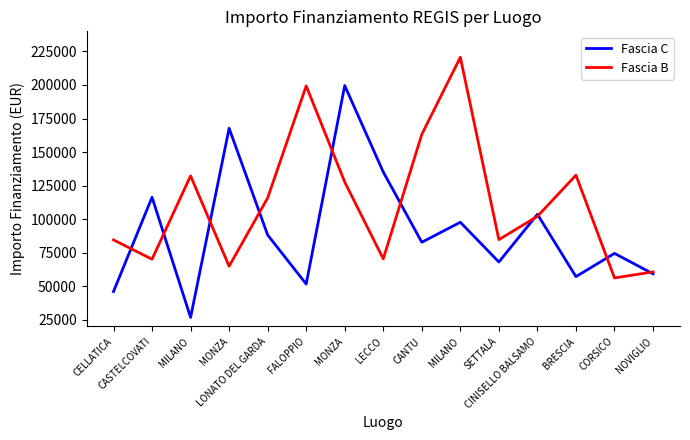

Is it true that Fascia B equals 127674.8 at MONZA?

True